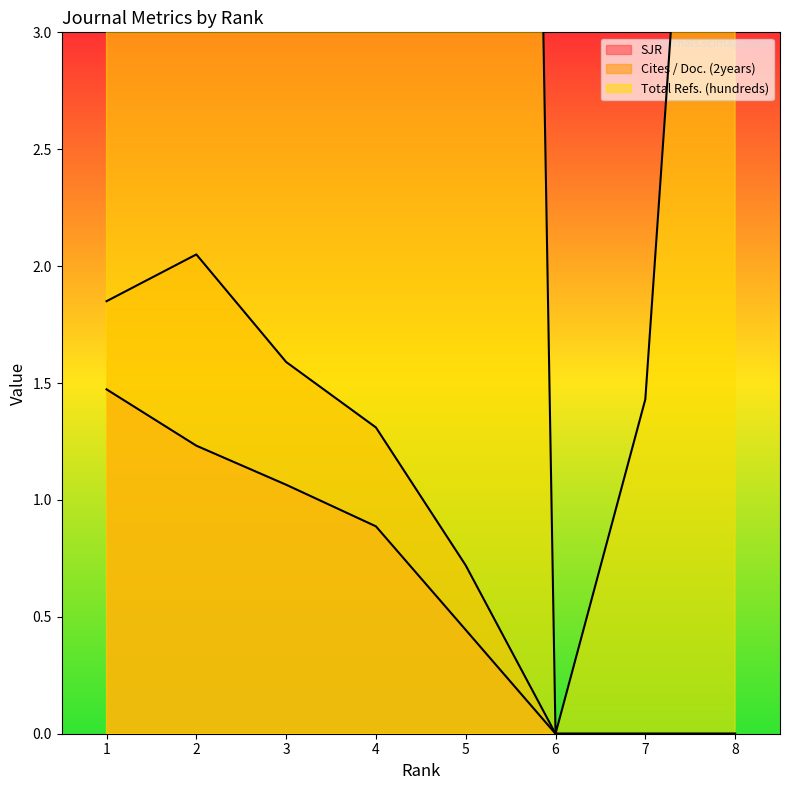

True or false: SJR and Total Refs. (hundreds) intersect in this chart.

False